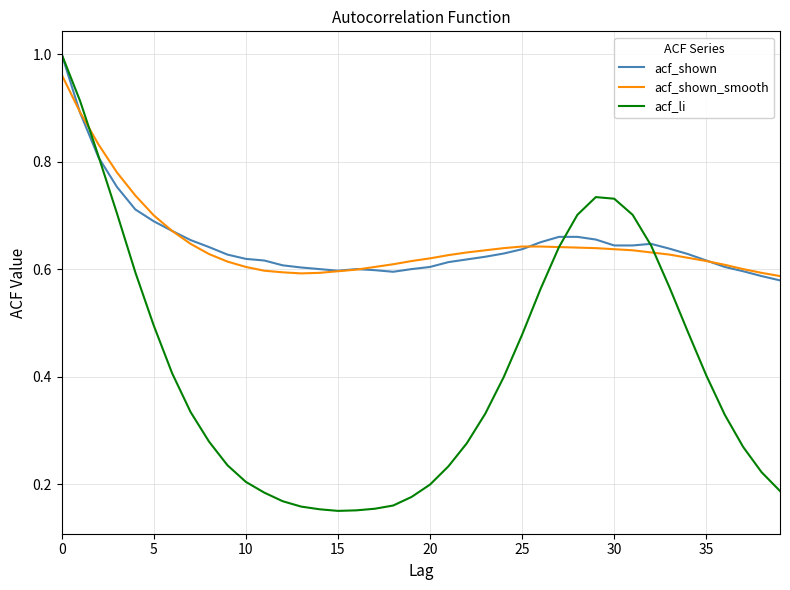

Does the chart display data point markers on the line(s)?

No